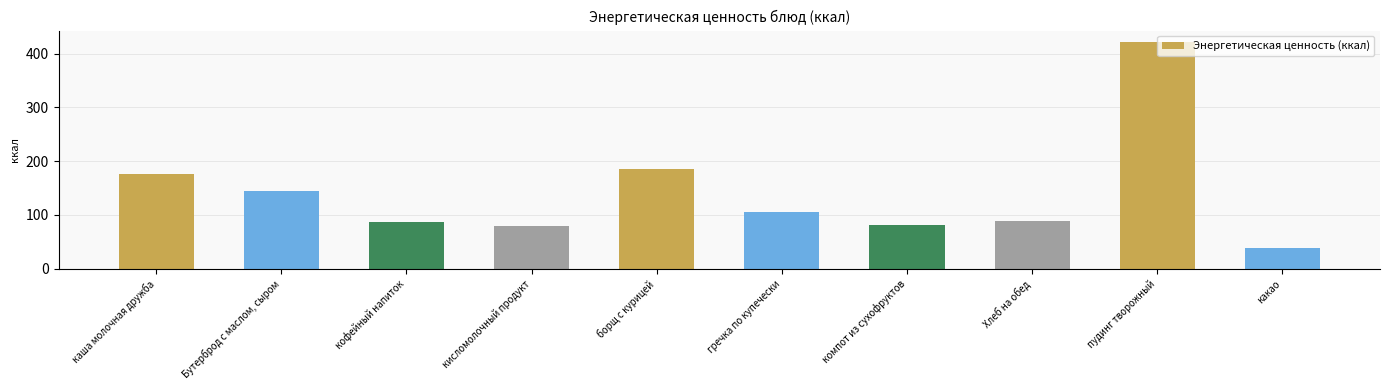

What is the difference between the maximum and minimum values?

383.3